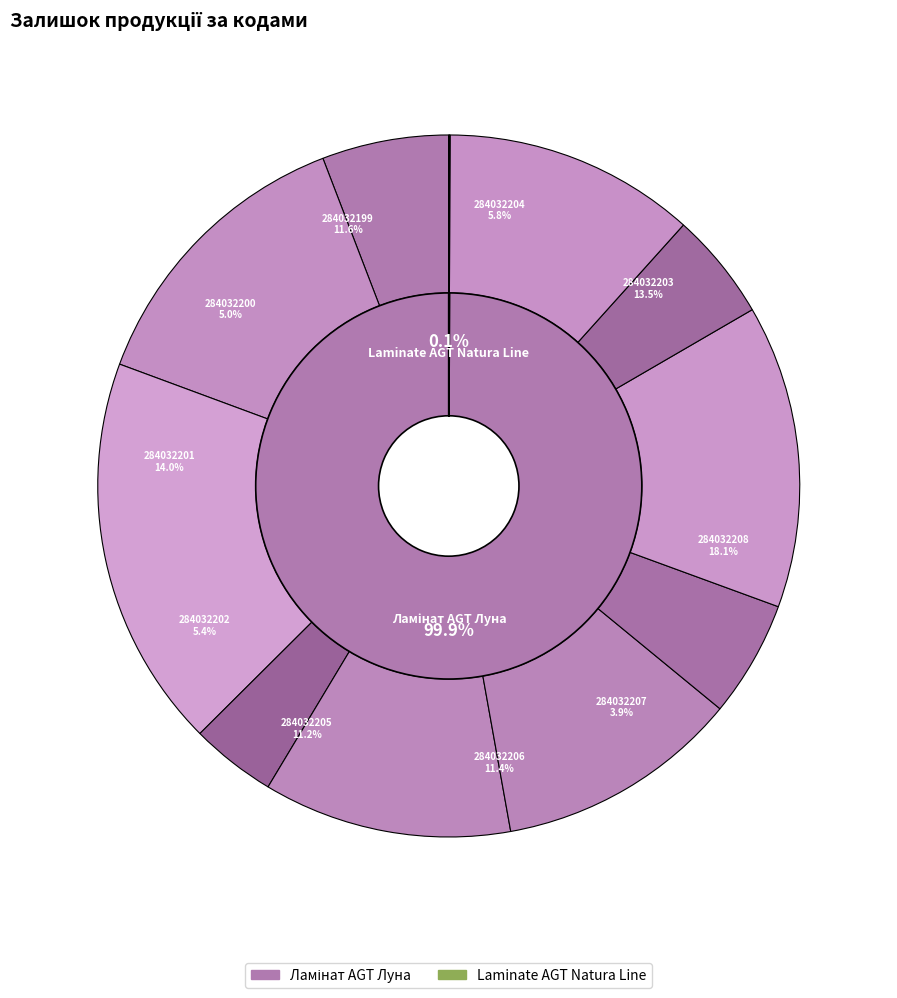

Approximately how many times larger is the value at 284032207 compared to 284032202?

0.7